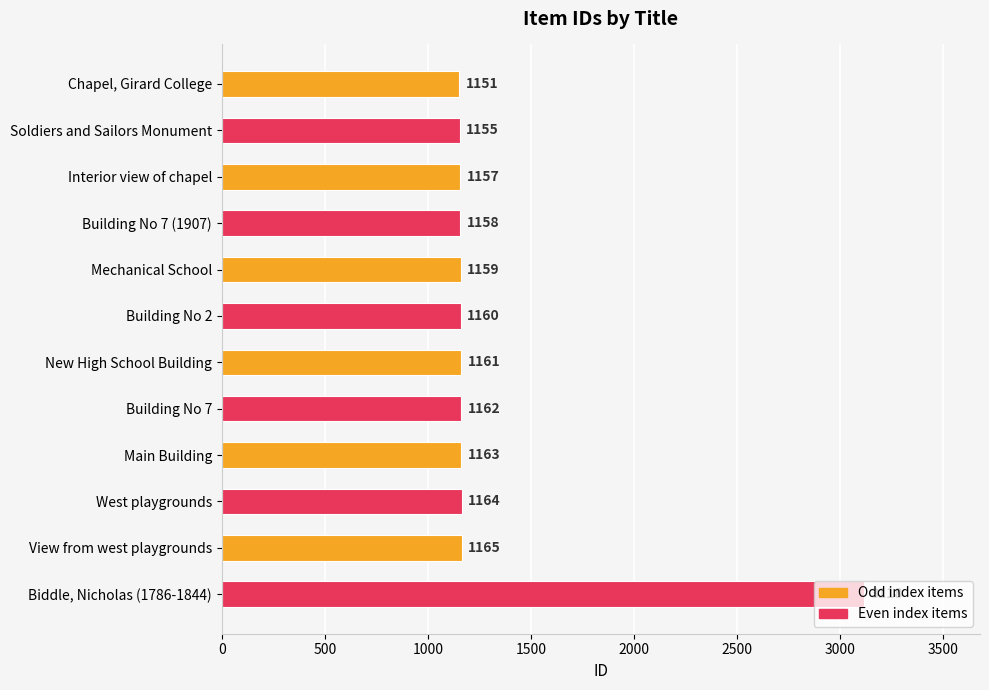

Count the number of categories in the chart.

12